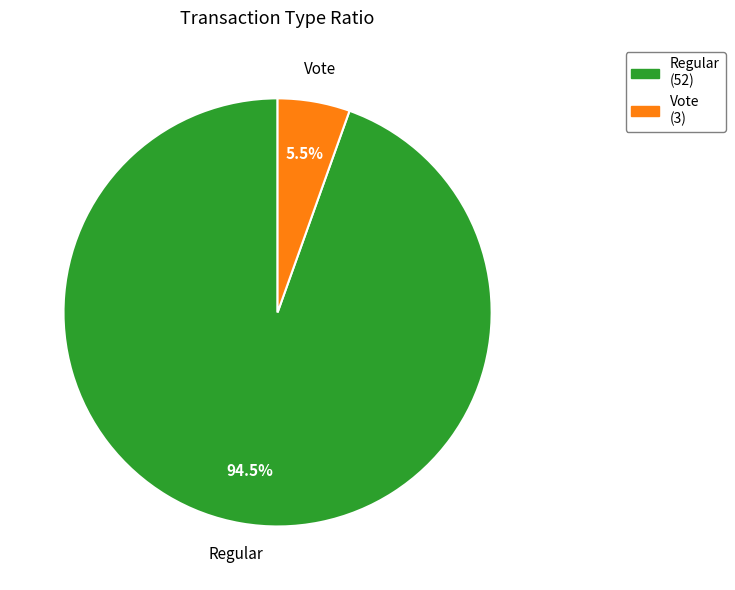

How much of the chart is everything except Vote?

94.5%